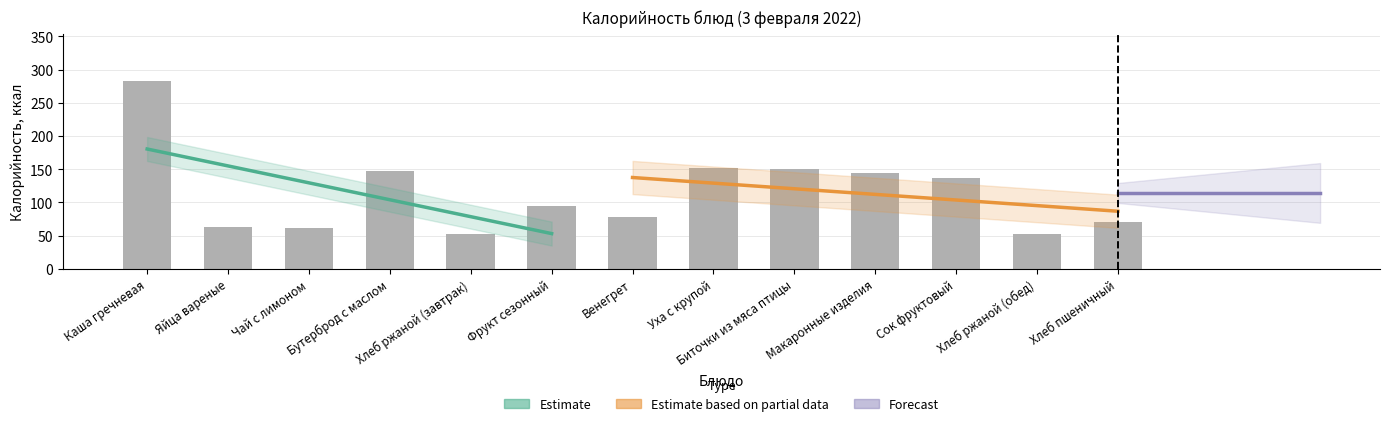

Reading left to right, transcribe all the data shown in this chart.

283.0	63.0	61.0	147.0	52.2	94.0	78.0	152.0	150.9	144.9	136.0	52.2	70.5